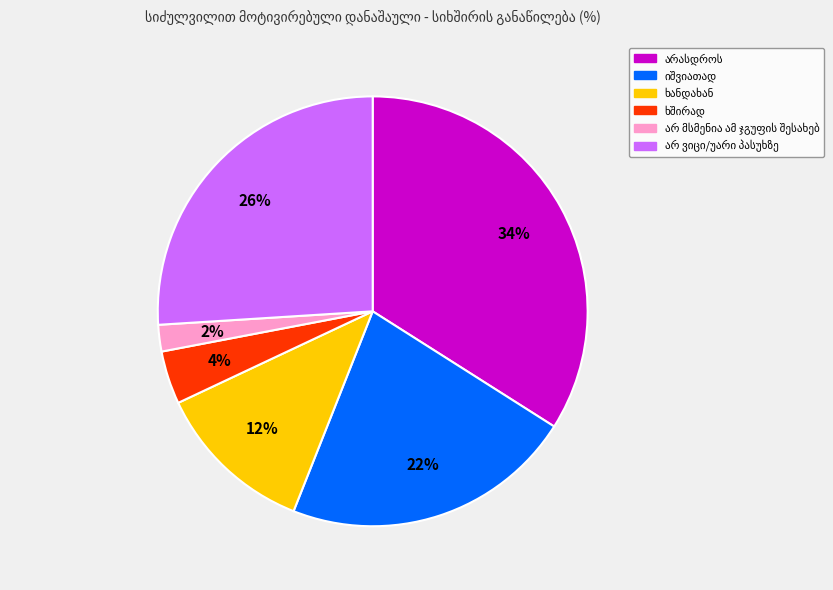

Is there any slice that represents more than half of the pie?

No